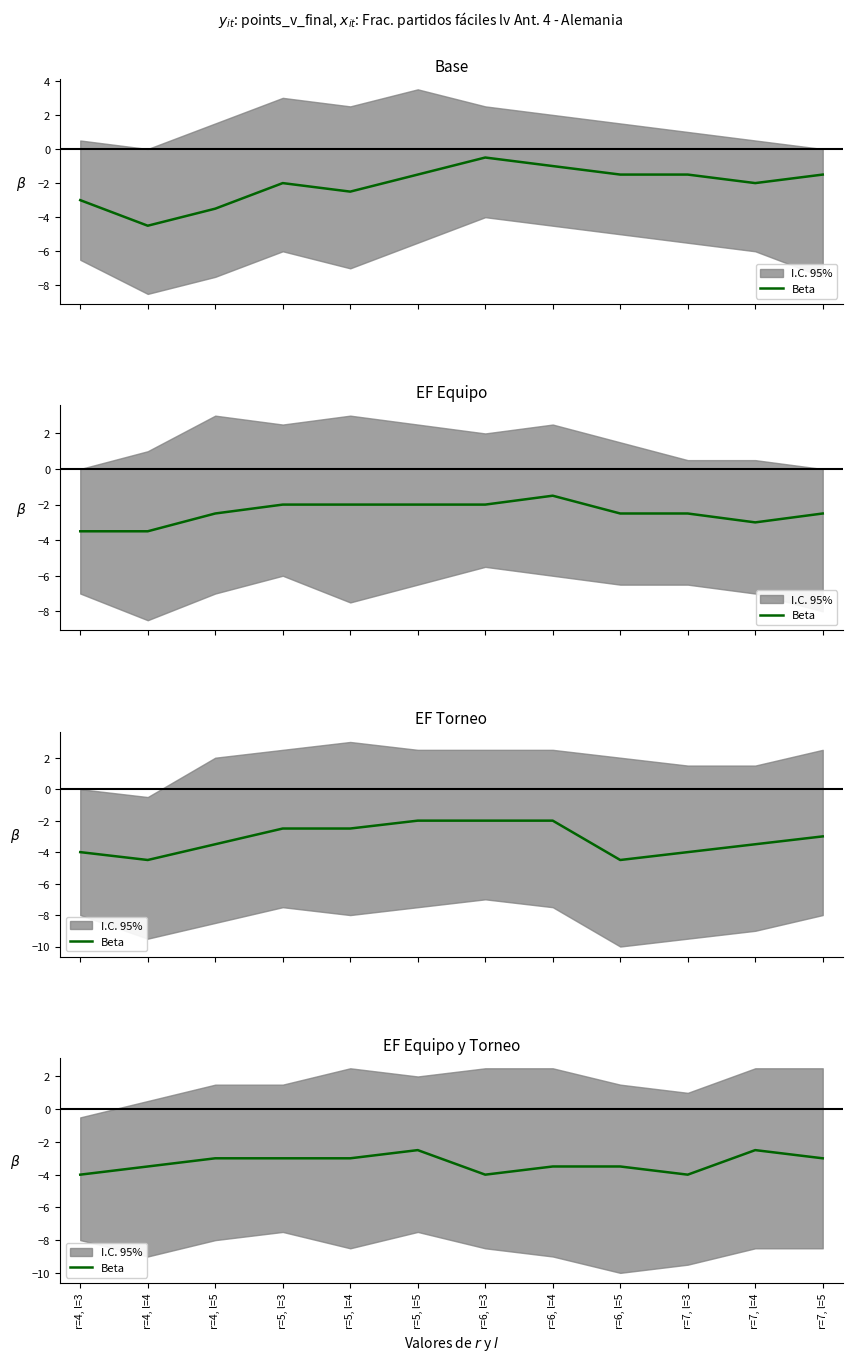

Count the values in the range -3 to -2.

6